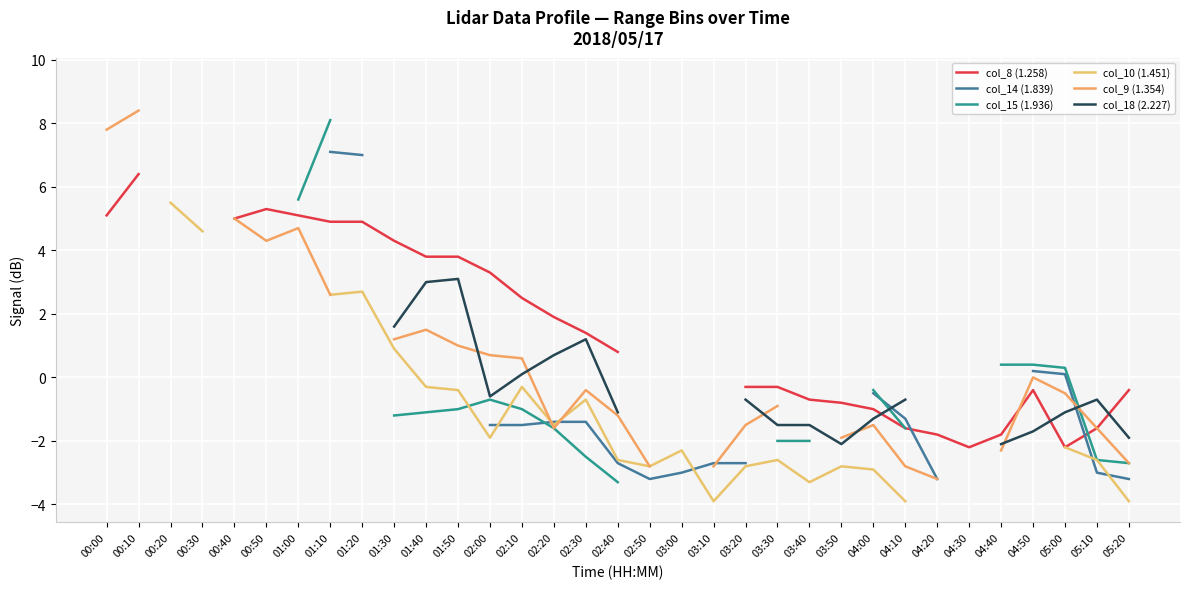

How many intersections are there between col_18 (2.227) and col_15 (1.936)?

2